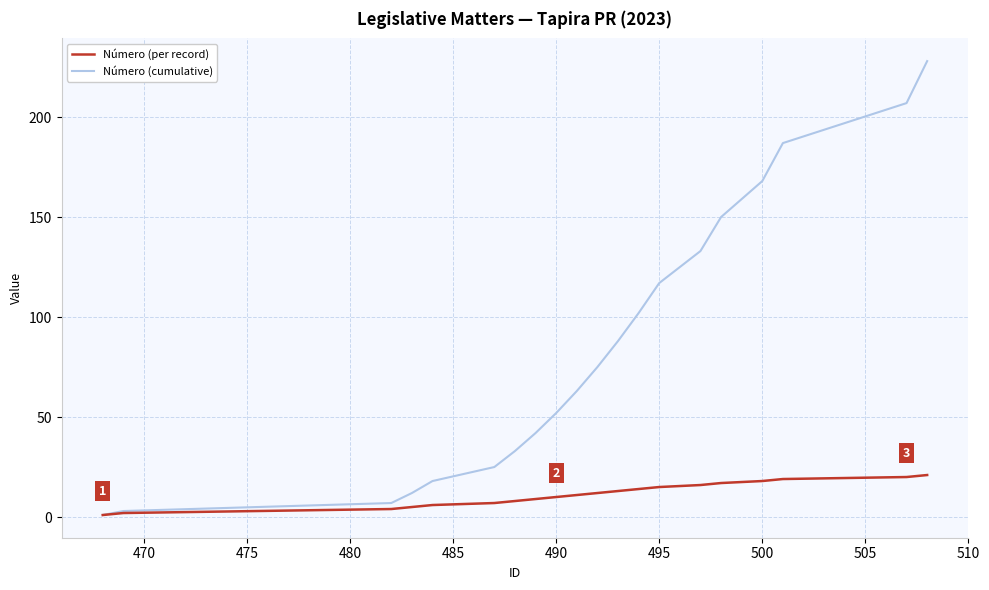

Rank the series by their average value, from lowest to highest.

Número (per record), Número (cumulative)